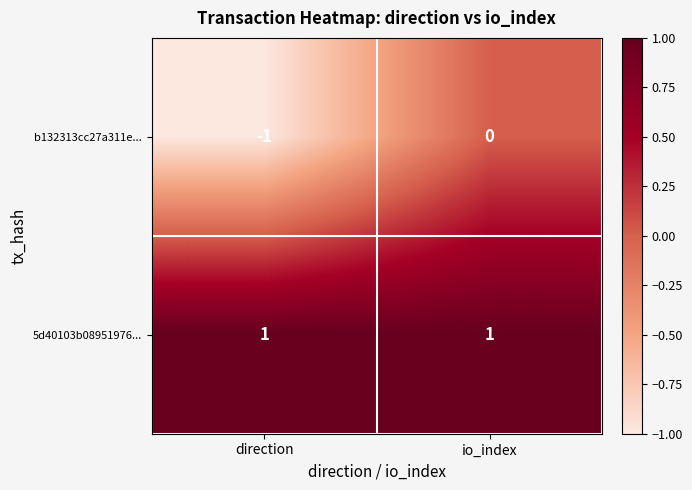

Which category has the lowest value across all series?

direction